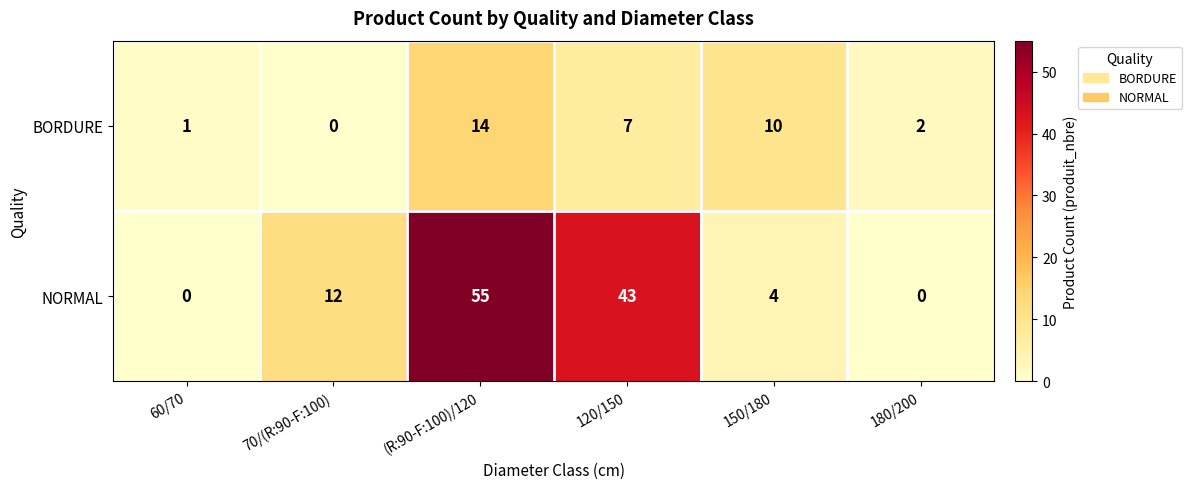

The BORDURE series shows 0 at 70/(R:90-F:100). True or false?

True